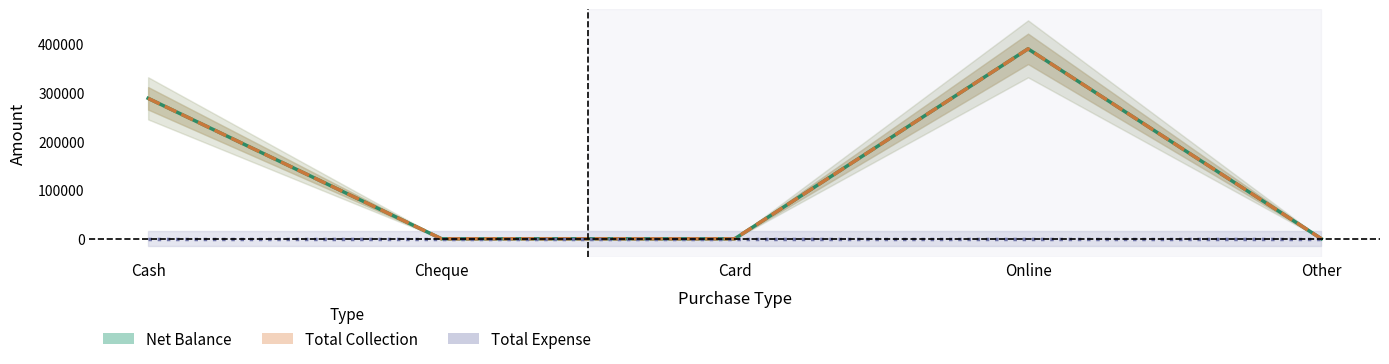

Reading left to right, transcribe all the data shown in this chart.

Net Balance: 288000	0	0	389498	0
Total Collection: 288000	0	0	389498	0
Total Expense: 0	0	0	0	0